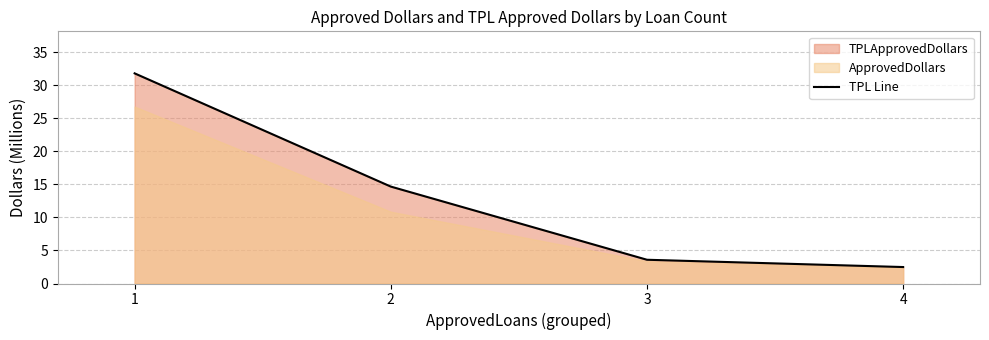

Reading right to left, transcribe all the data shown in this chart.

2.5	3.6	14.7	31.8